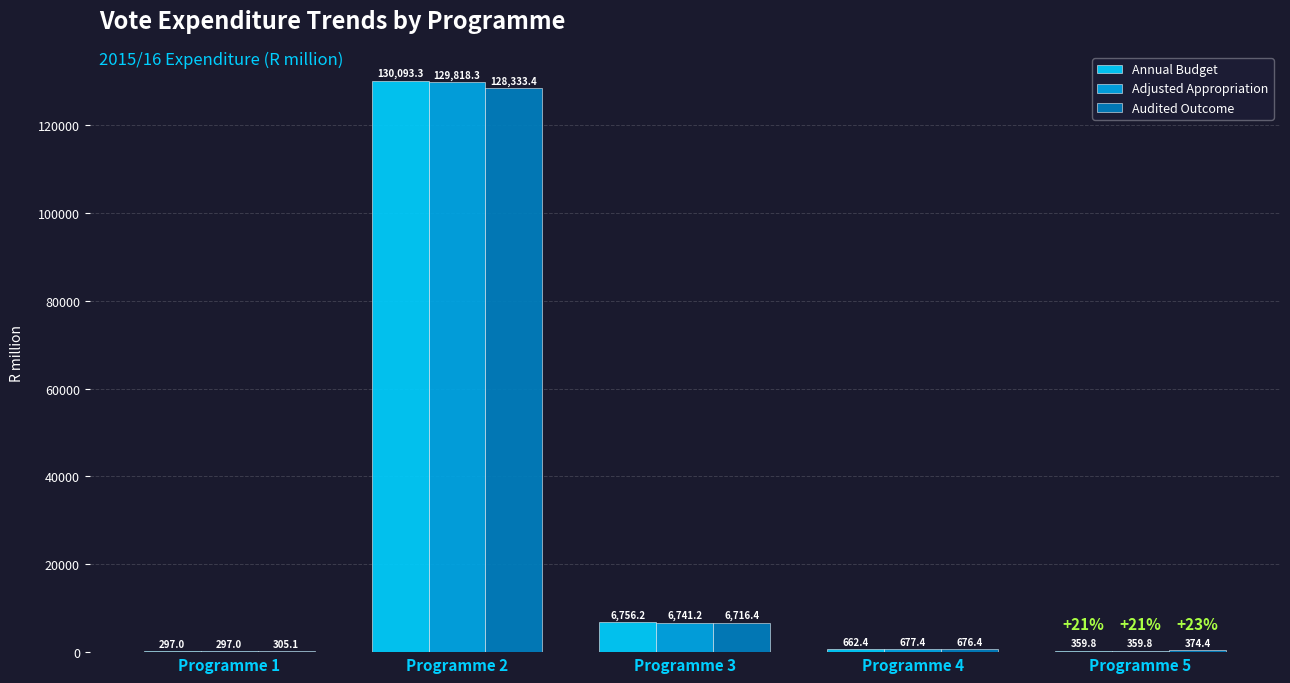

Which series has the largest total across all categories?

Annual Budget